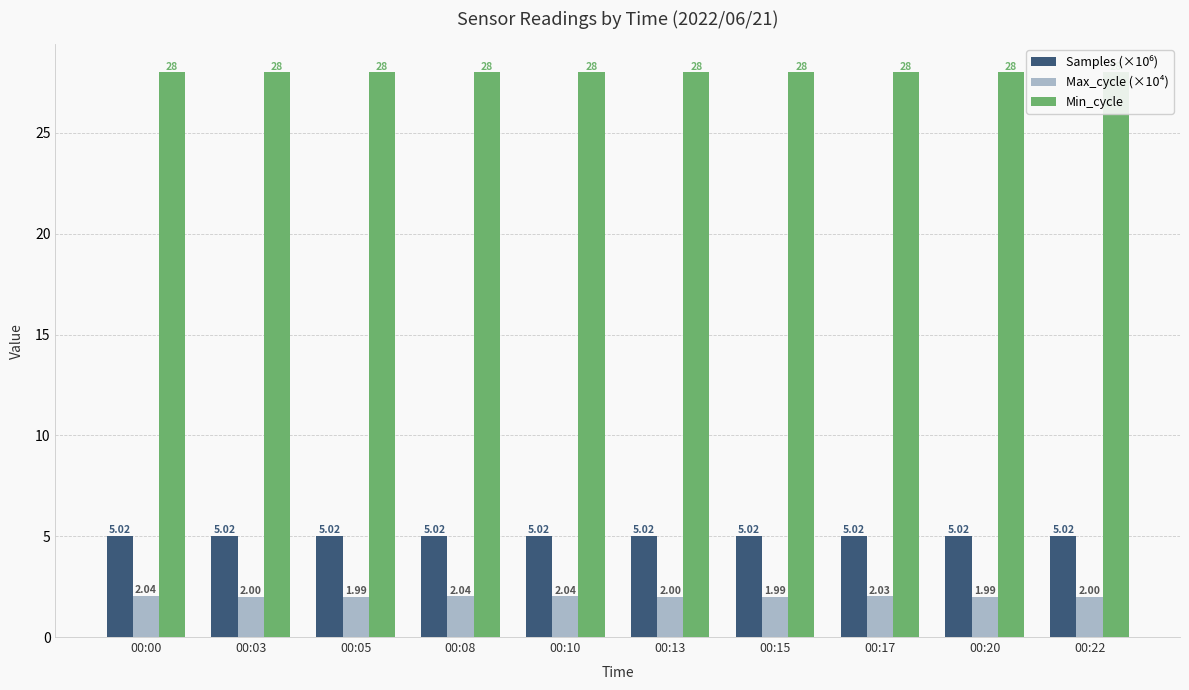

What is the sum of all Min_cycle values?

280.0